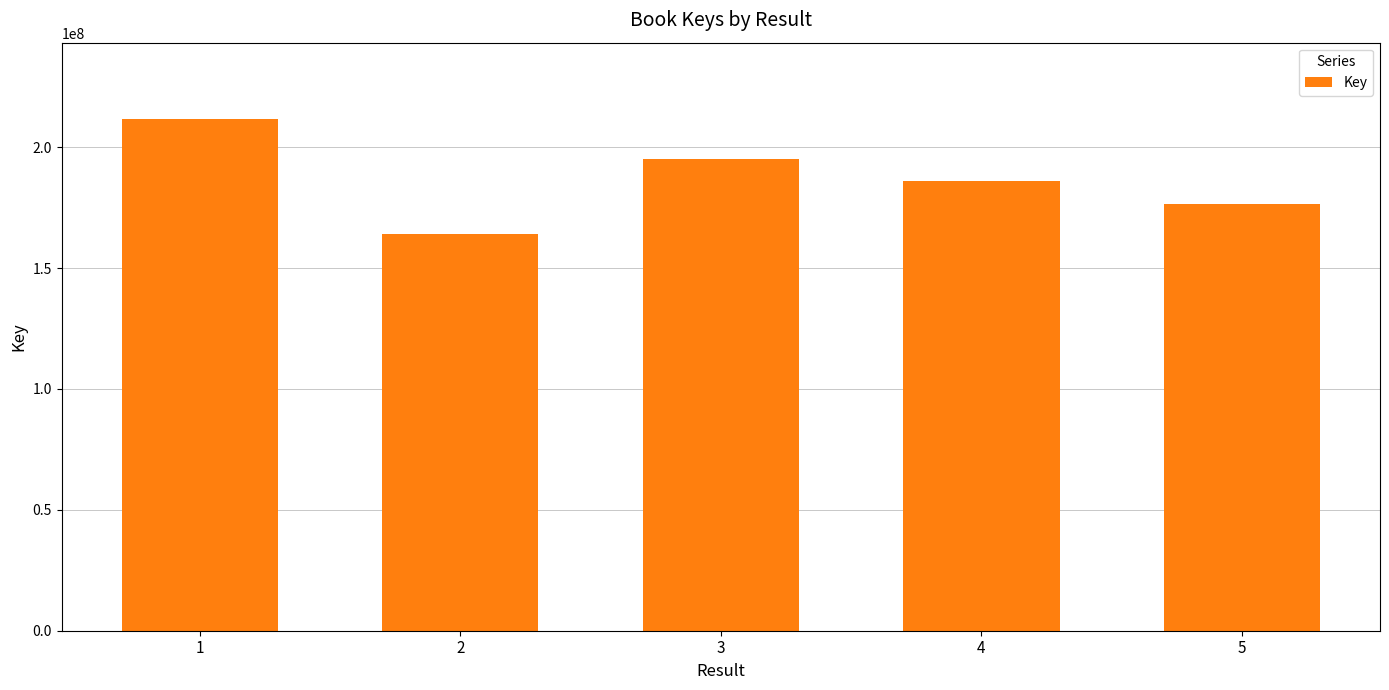

At which label does the data first exceed 185911714?

1